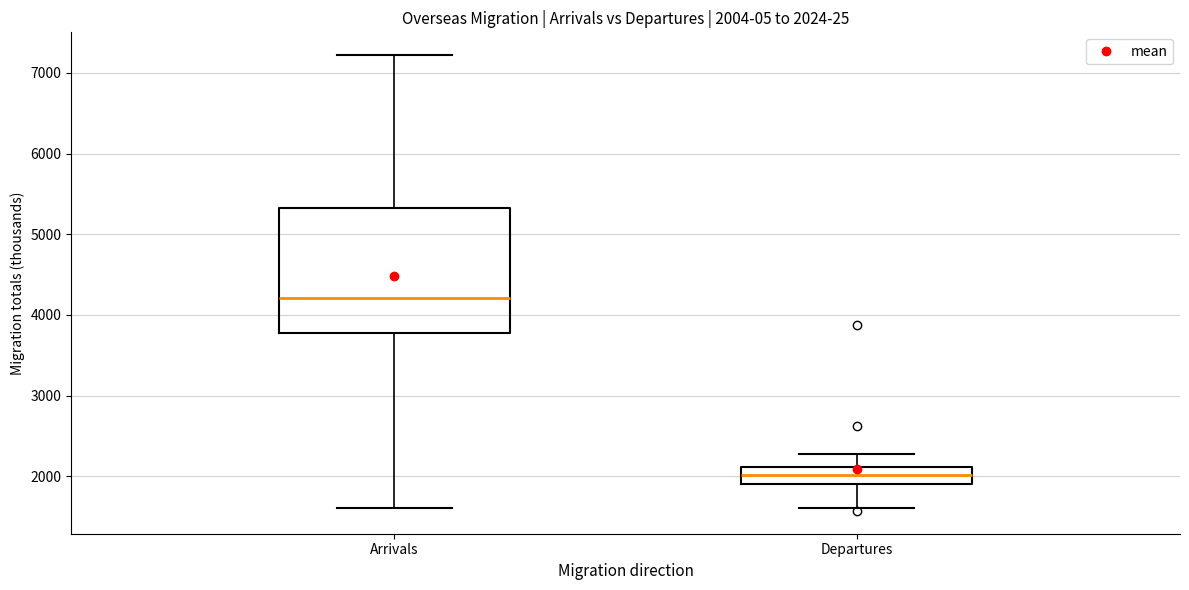

Comparing the boxes themselves (not the whiskers), which one is the tallest?

Arrivals